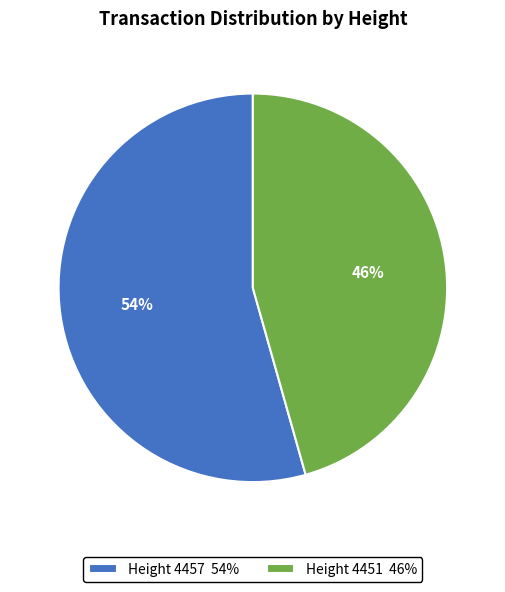

To the nearest percent, what is the combined percentage of Height 4451 and Height 4457?

100%